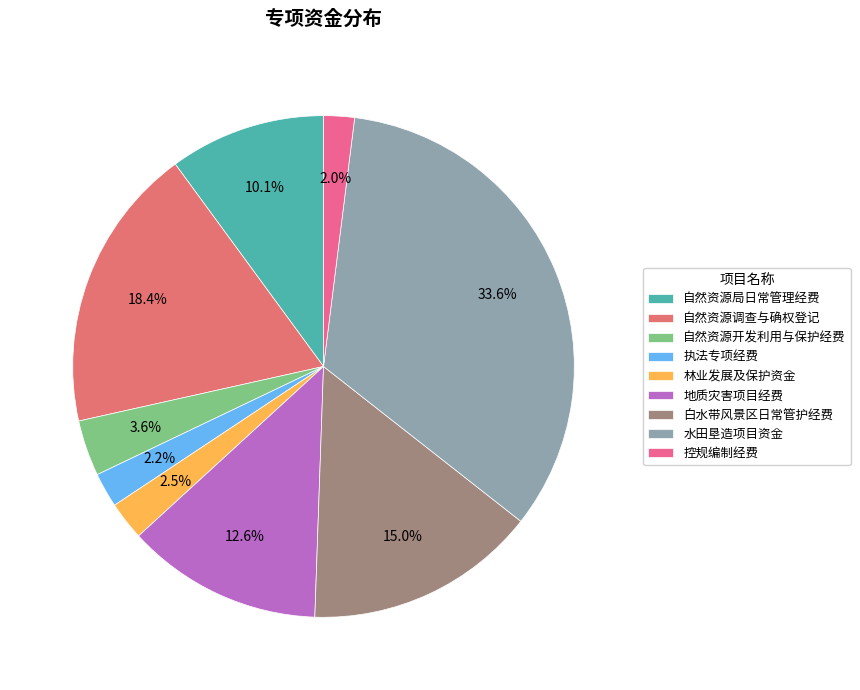

Which slice is the smallest?

控规编制经费